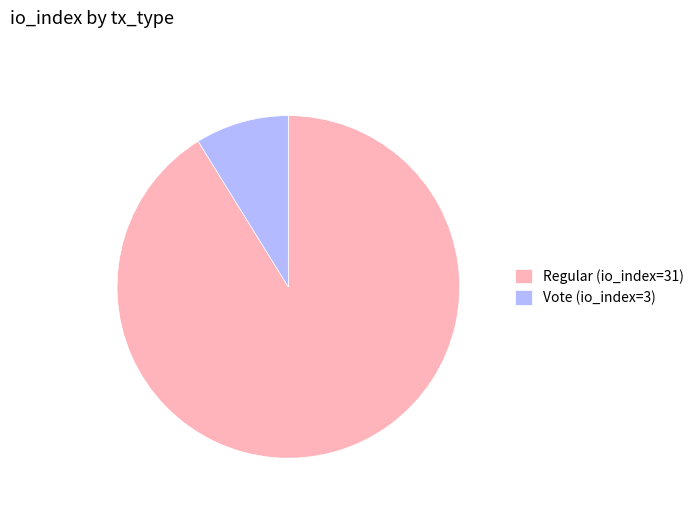

Which category has the smallest portion of the pie?

Vote (io_index=3)